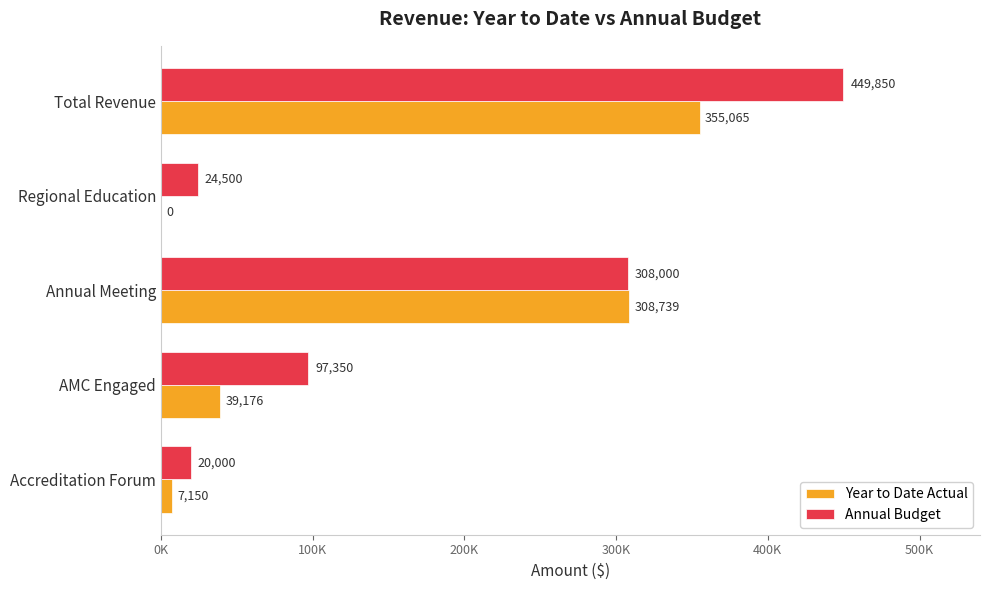

Rank the series by their average value, from lowest to highest.

Year to Date Actual, Annual Budget